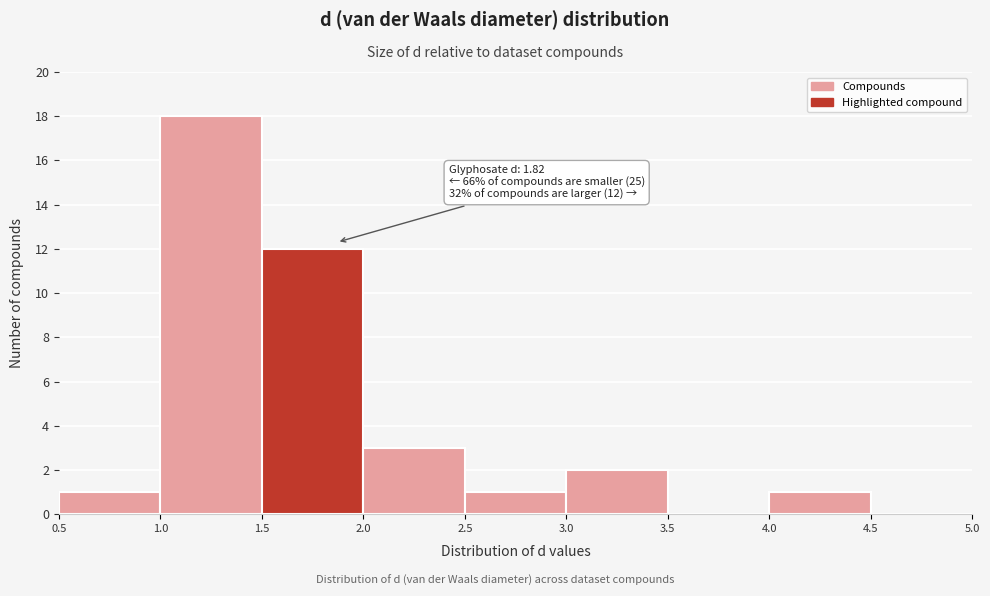

Which range on the x-axis has the tallest bar?

1.0 to 1.5